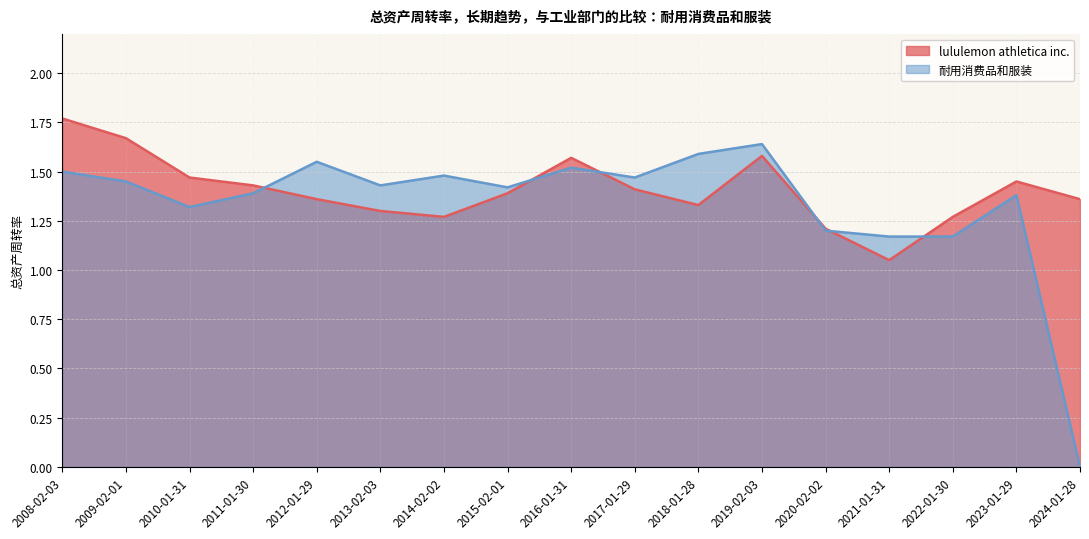

What position from the left is 2014-02-02?

7